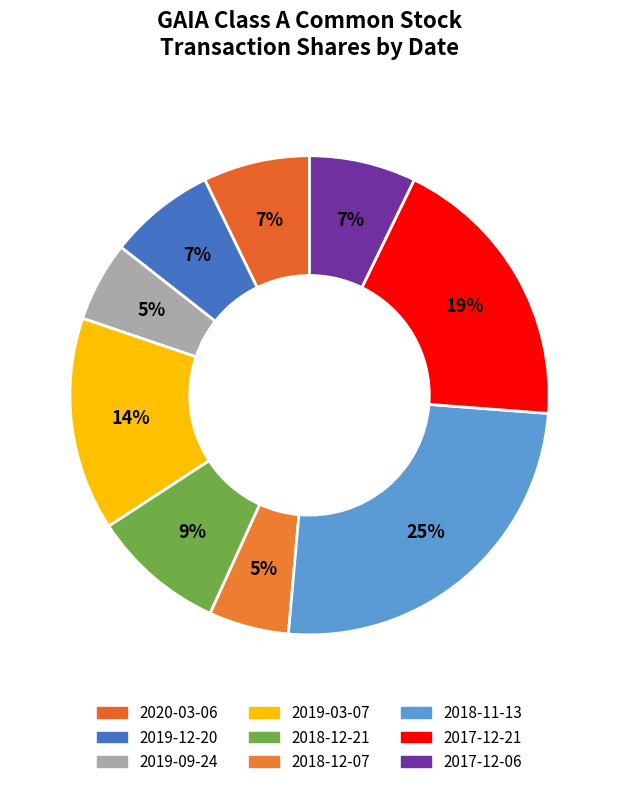

The 2019-03-07 slice represents 14% of the pie. True or false?

True